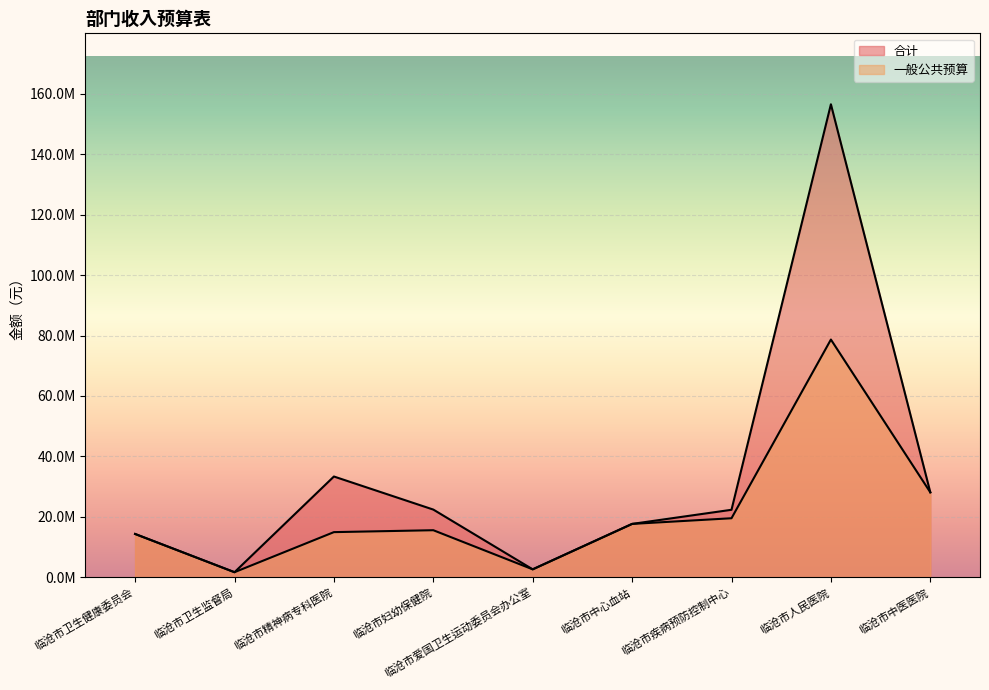

At which category does the chart reach its peak across all series?

临沧市人民医院